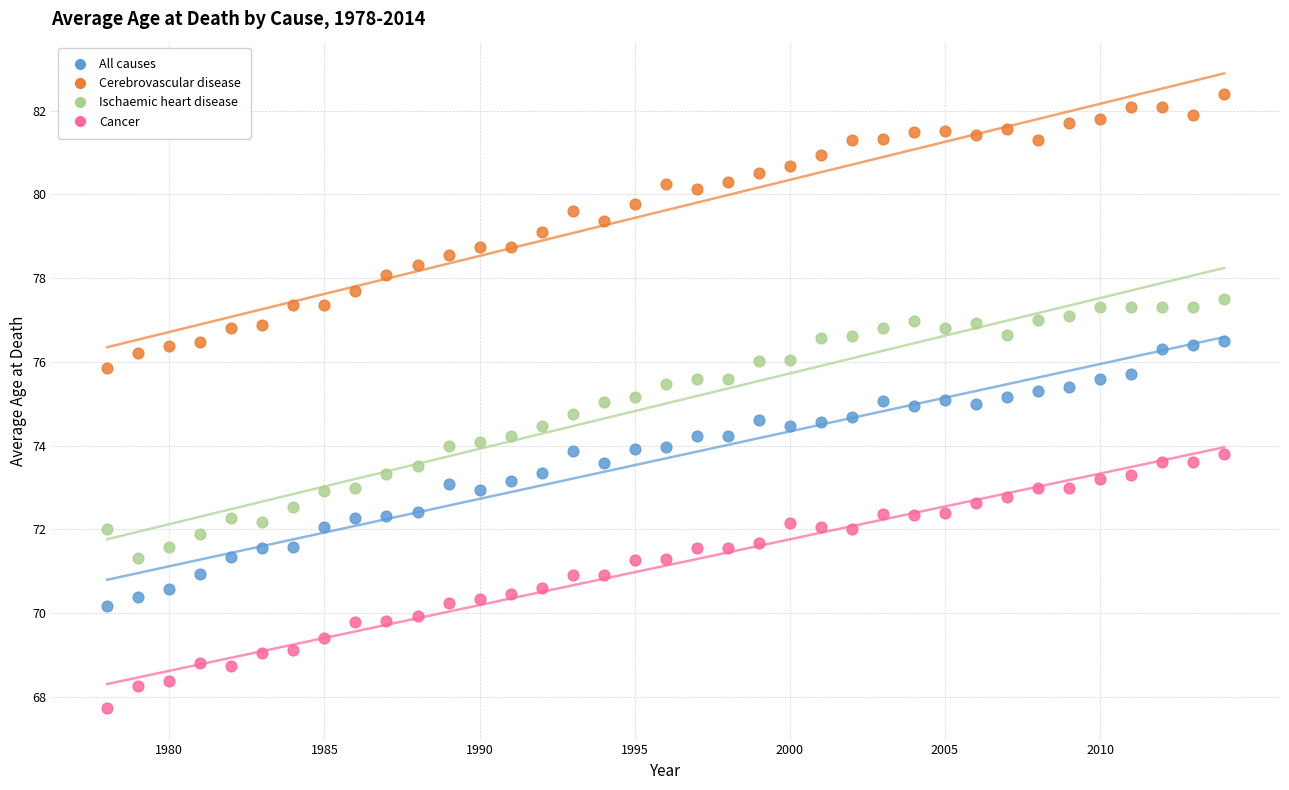

What are all the series names shown in the legend?

All causes, Cerebrovascular disease, Ischaemic heart disease, Cancer